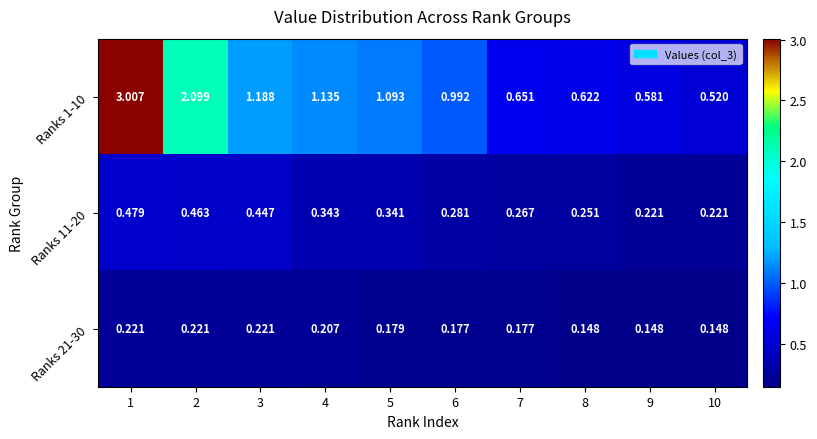

Is the value of Ranks 1-10 at 9 greater than the value of Ranks 11-20 at 6?

Yes